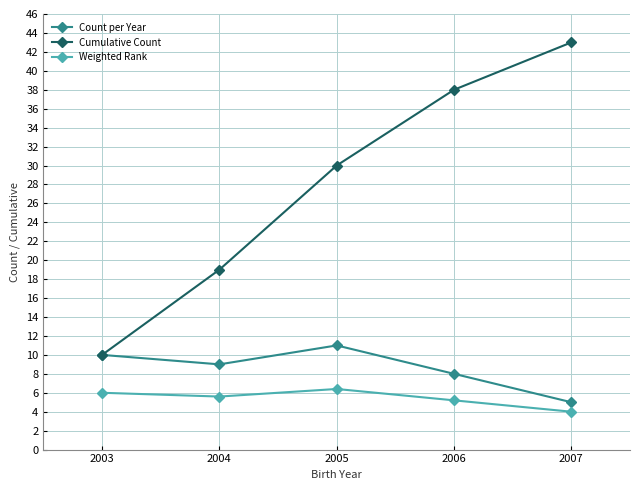

The Count per Year series shows 8.9 at 2007. True or false?

False